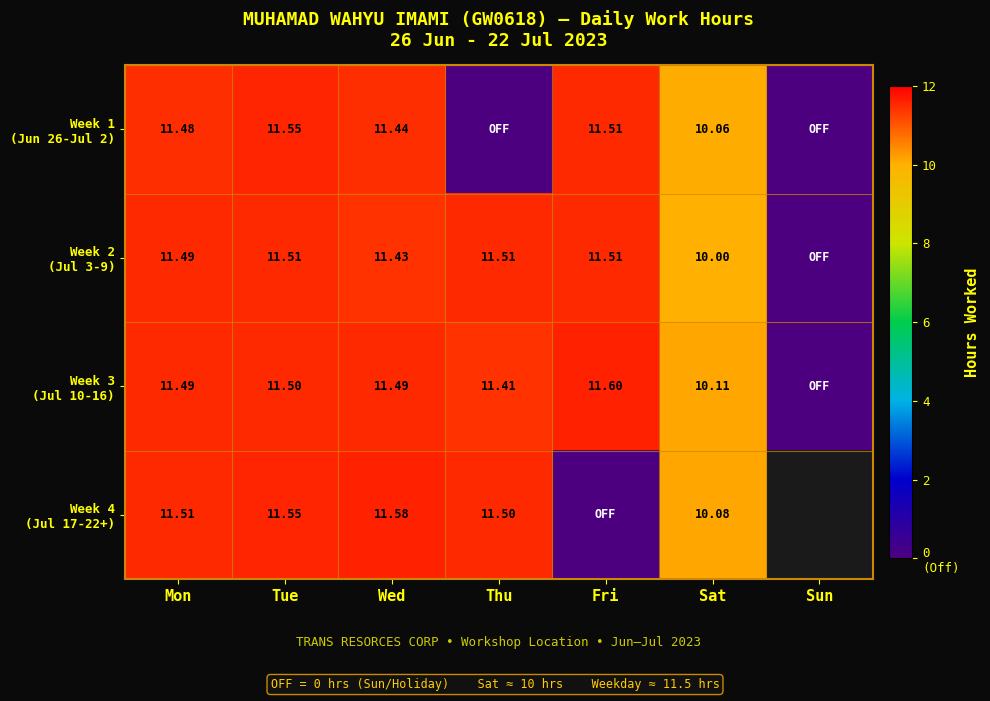

How many series are shown in this chart?

4